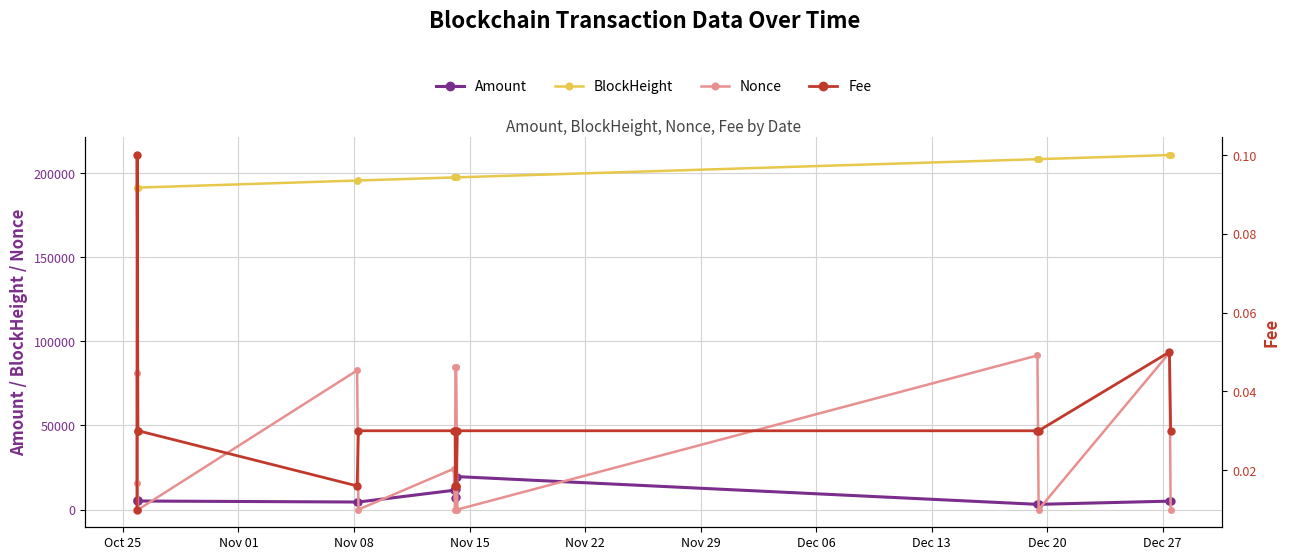

Is it true that Amount equals 8380.8 at Nov 08?

False